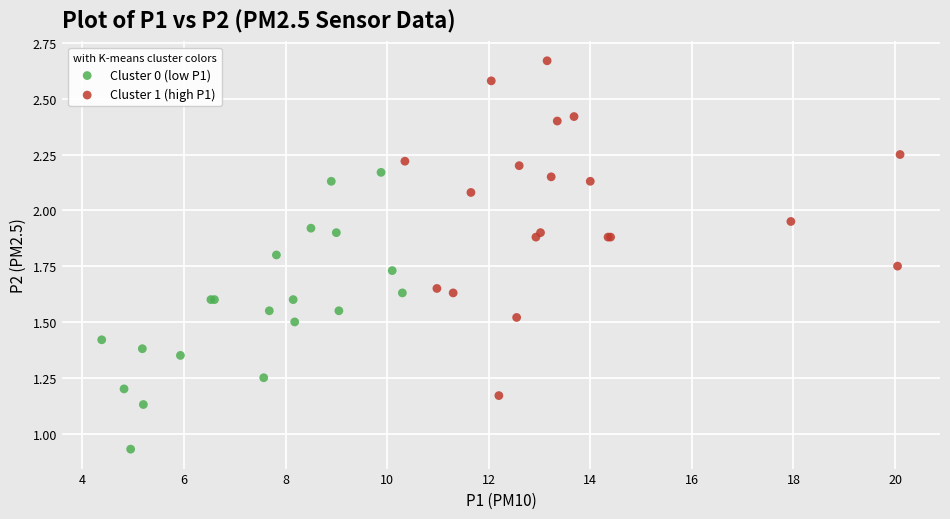

Which series has the widest spread of Y values?

Cluster 1 (high P1)